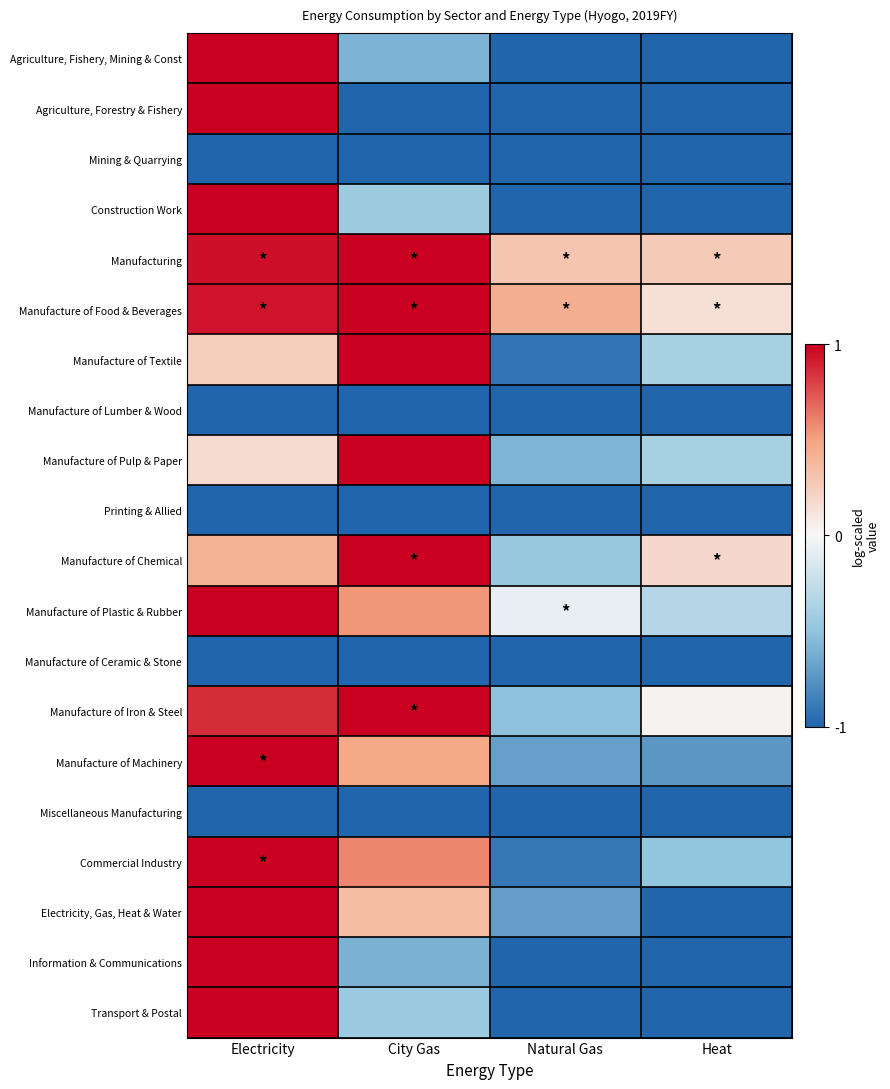

Which has a higher value, City Gas or Electricity?

Electricity